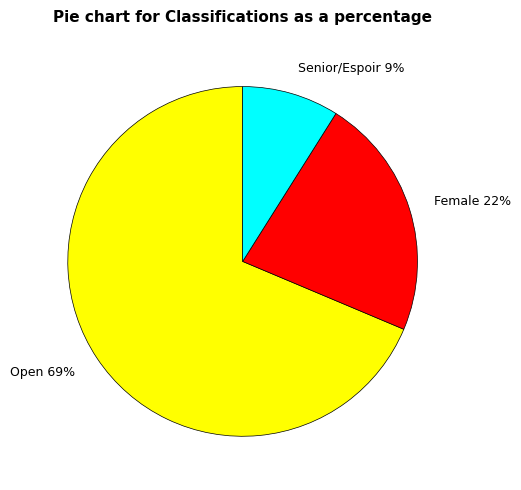

To the nearest percent, what is the difference between the largest and smallest slice percentages?

60%